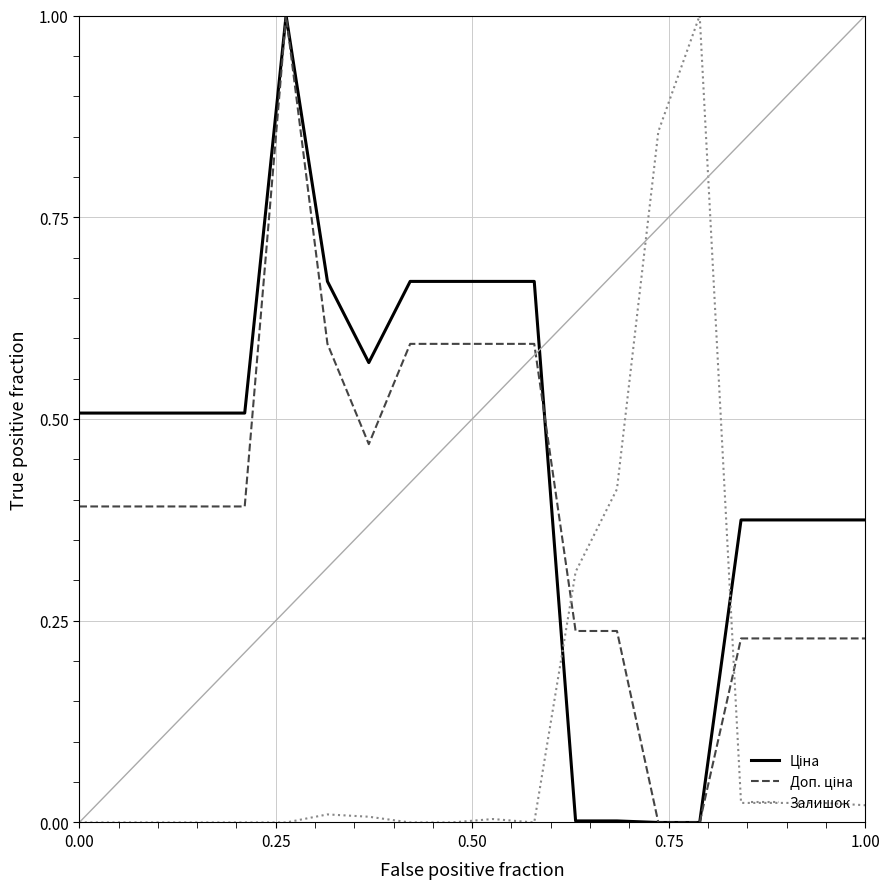

How many categories are shown in the chart?

20